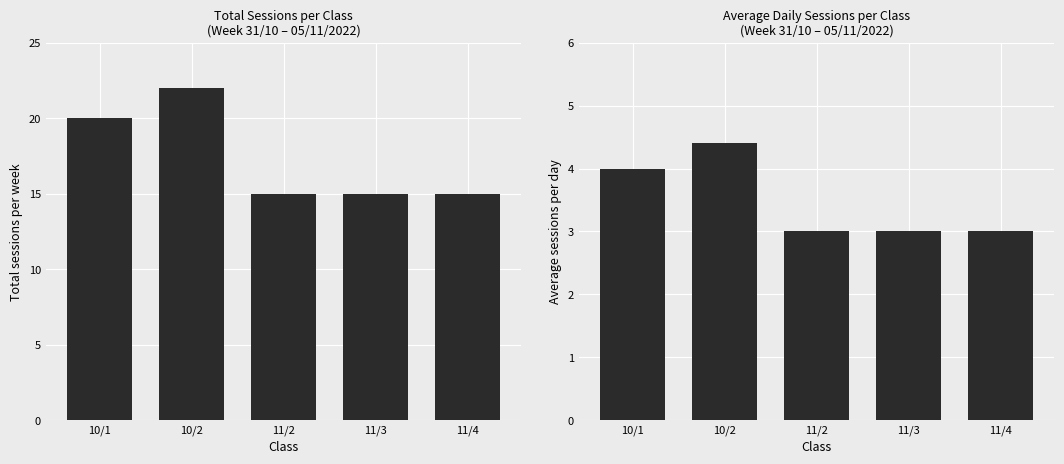

Which series has the largest total across all categories?

Total sessions